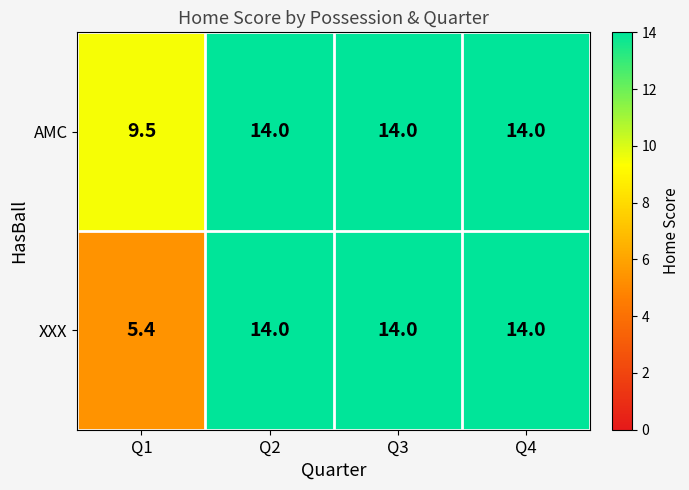

What is the difference between the maximum and minimum values in the XXX series?

8.6